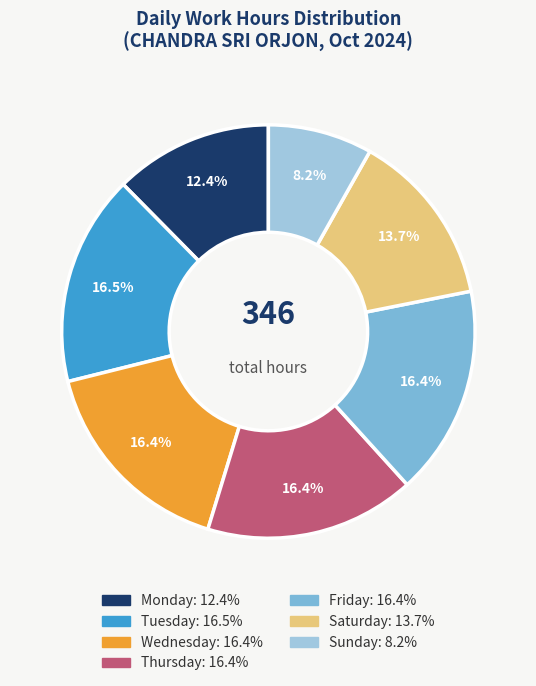

Is there any slice that represents more than half of the pie?

No